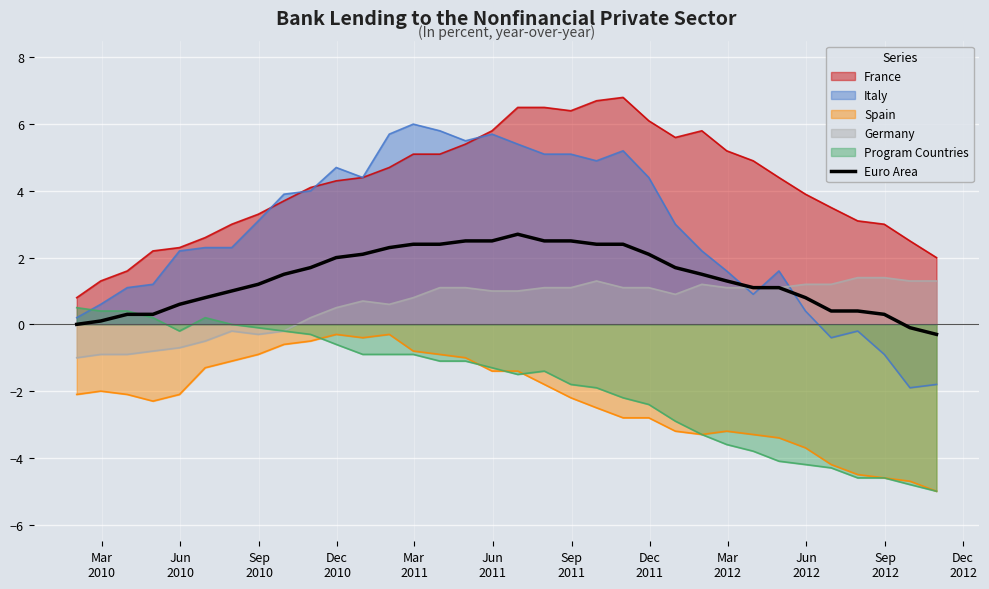

Rank the series by their maximum value, from highest to lowest.

France, Italy, Euro Area, Germany, Program Countries, Spain